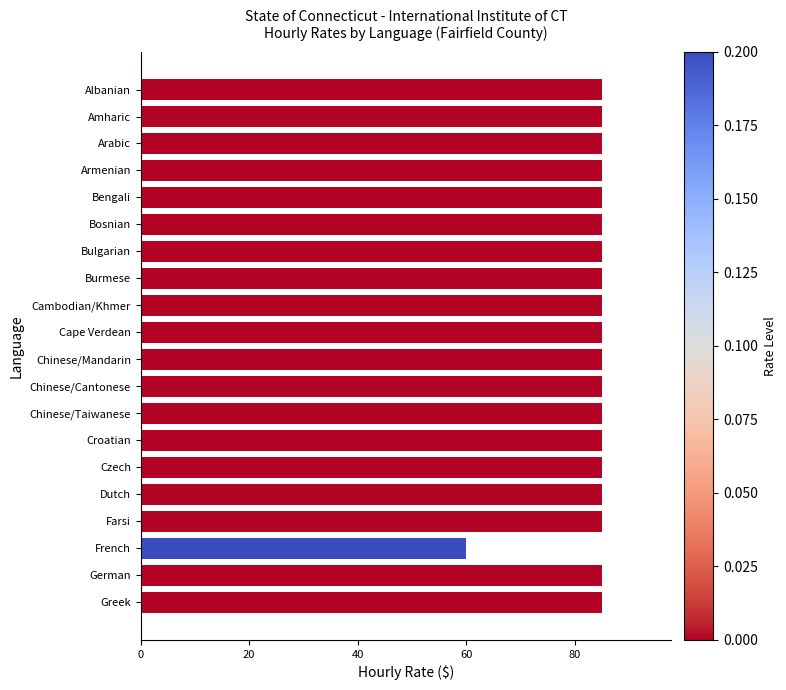

Rank the categories by value from lowest to highest.

French, Albanian, Amharic, Arabic, Armenian, Bengali, Bosnian, Bulgarian, Burmese, Cambodian/Khmer, Cape Verdean, Chinese/Mandarin, Chinese/Cantonese, Chinese/Taiwanese, Croatian, Czech, Dutch, Farsi, German, Greek